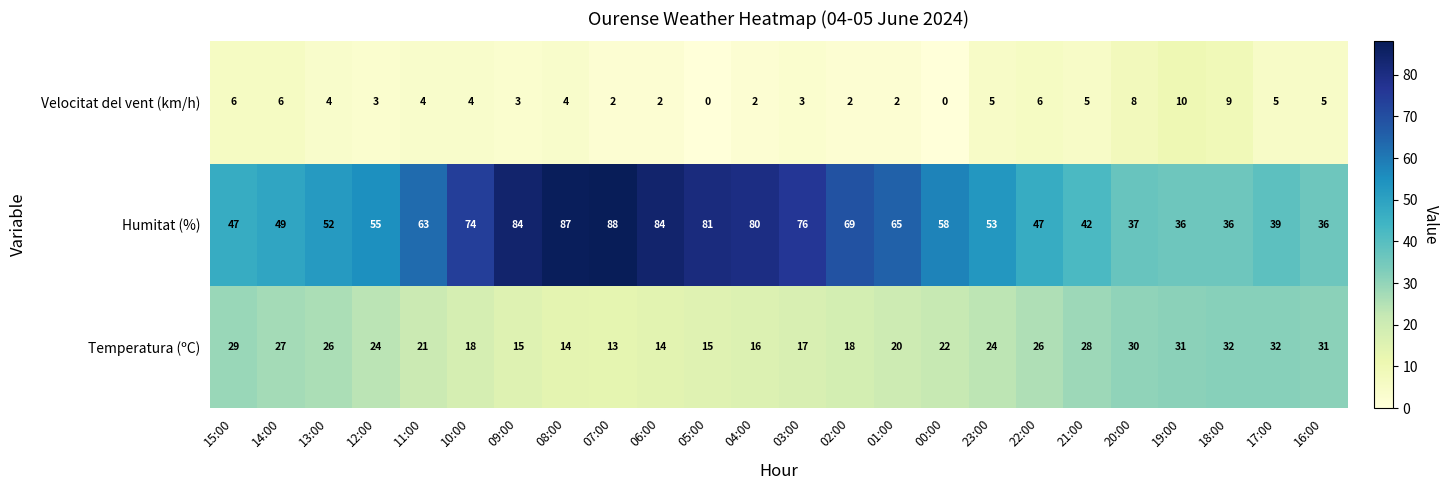

What is the difference between the Temperatura (ºC) values at 21:00 and 07:00?

15